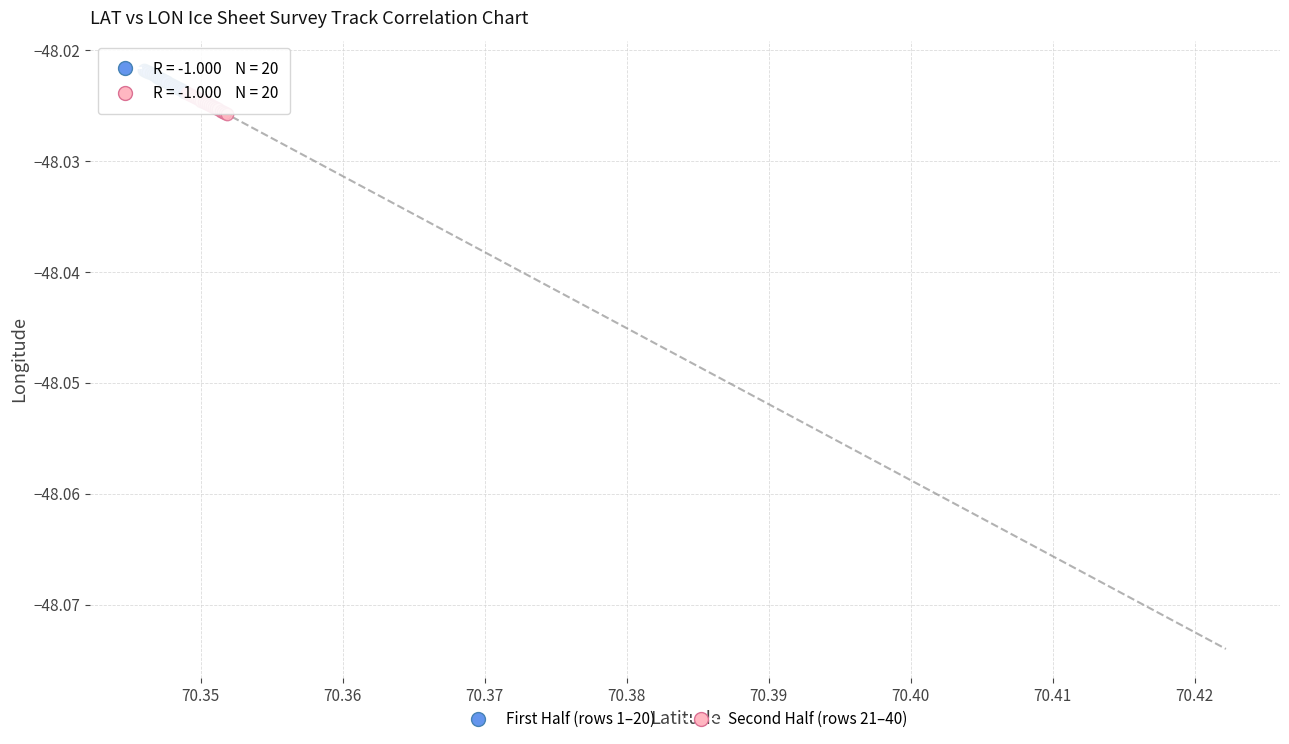

Which series contains the lowest Y value?

Second Half (rows 21–40)